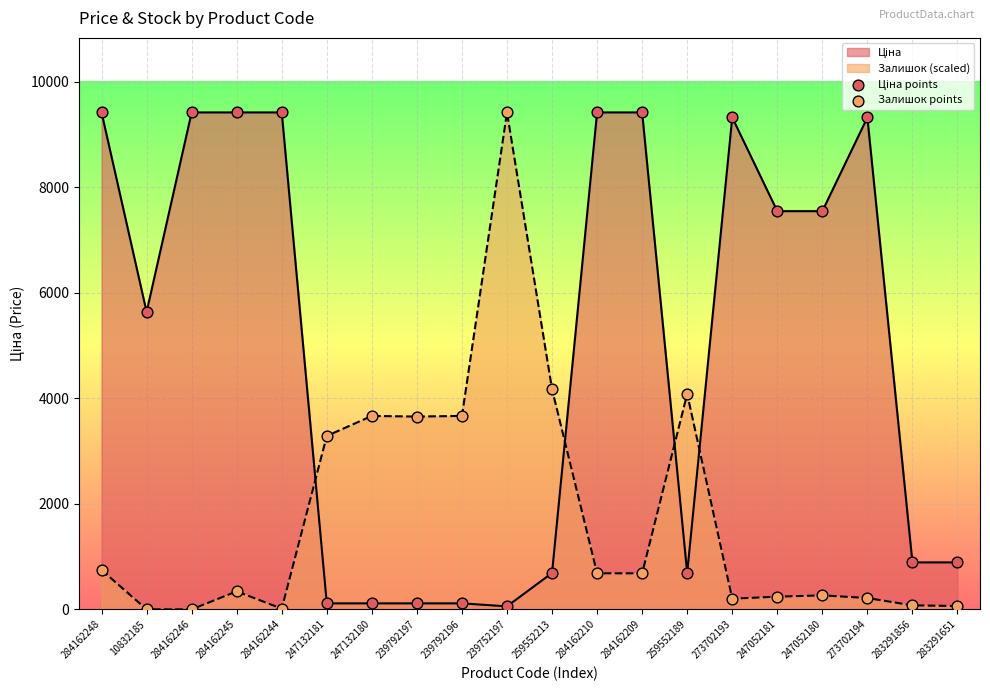

At which category is the sum across all series the highest?

284162248